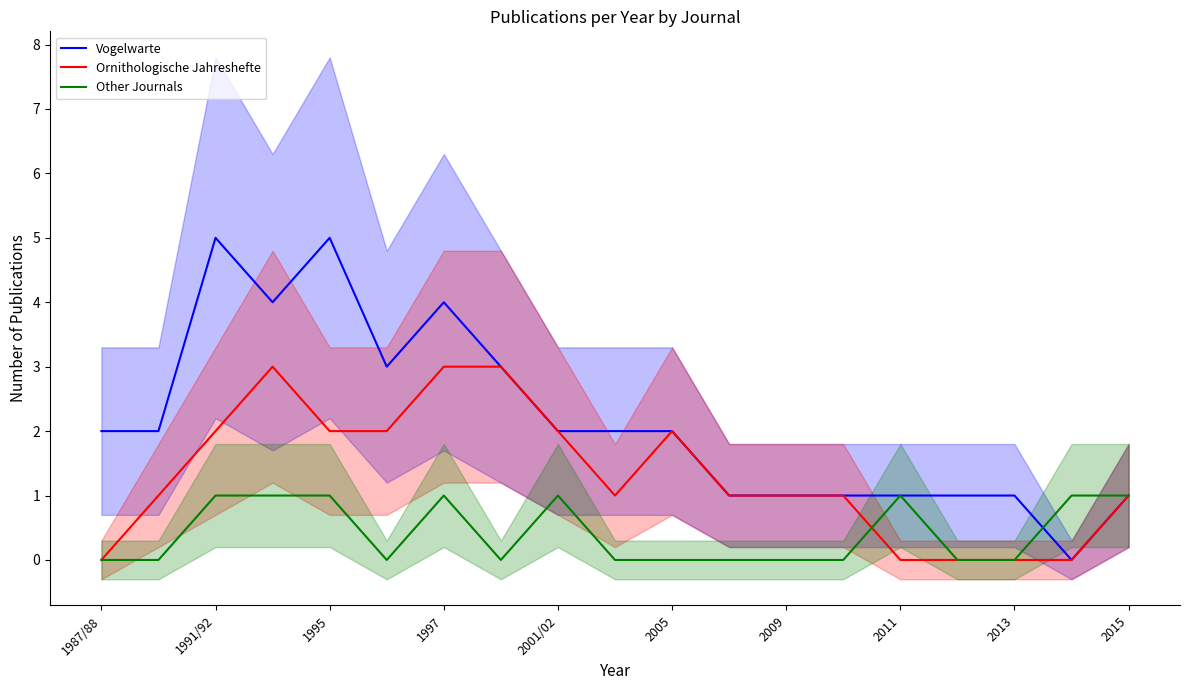

True or false: Vogelwarte and Ornithologische Jahreshefte intersect in this chart.

False